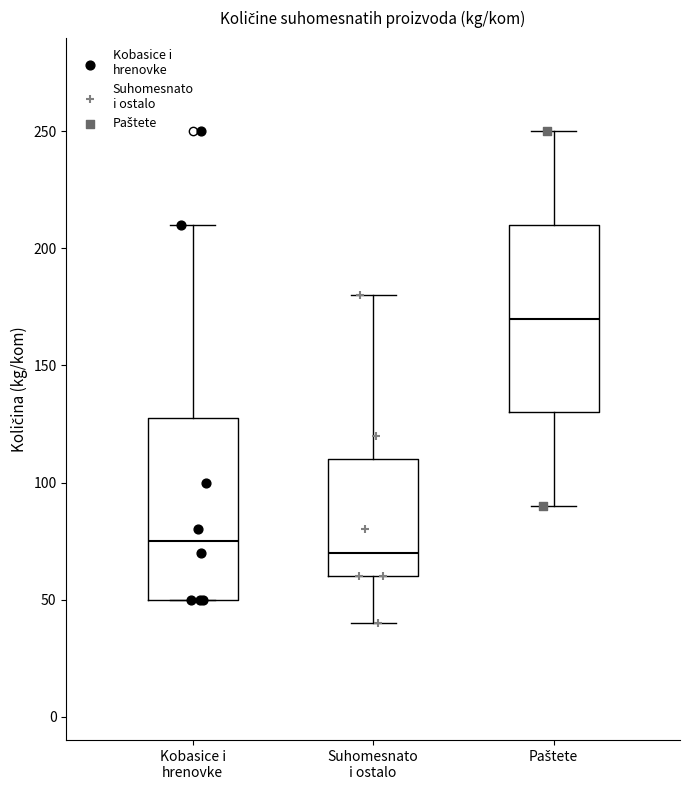

Where is the lower edge of the box for Paštete on the y-axis? The values are not printed on the chart, so give them approximately, as read against the axis.

130